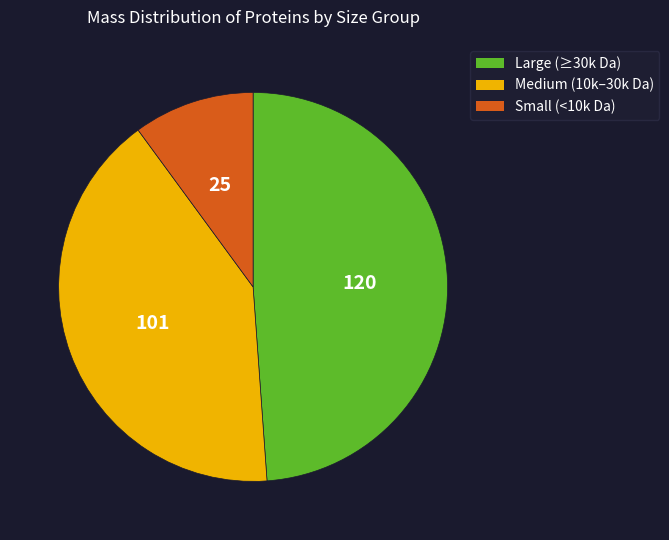

How many segments does this pie chart have?

3